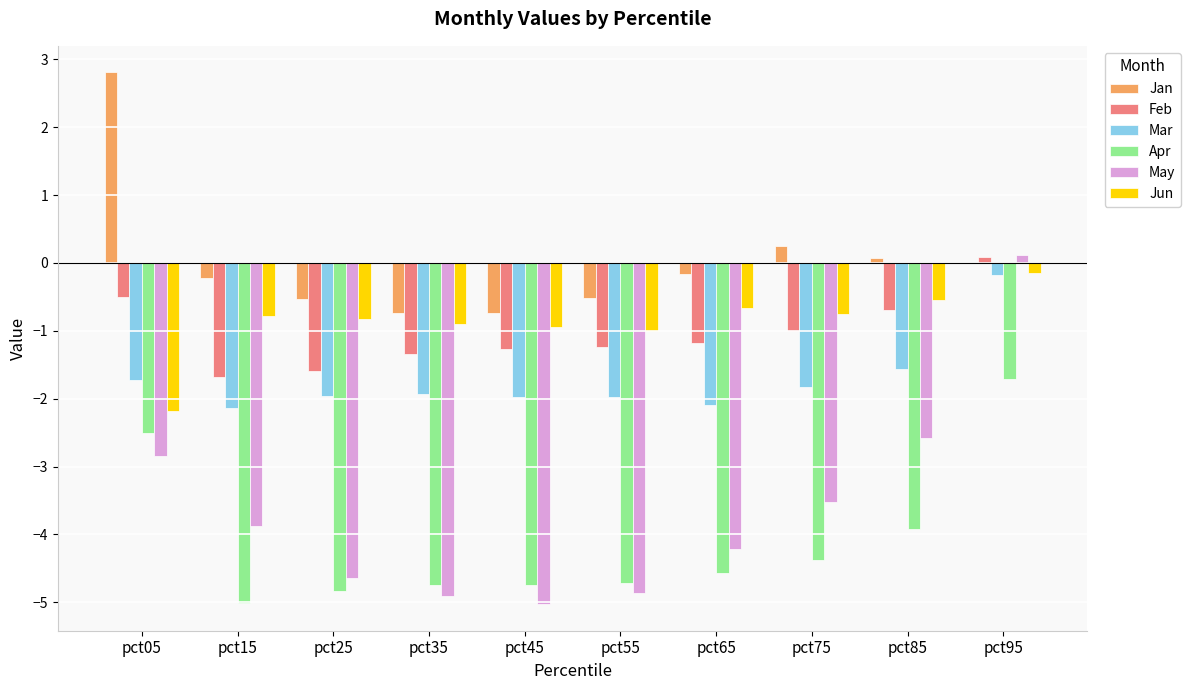

Is the value of Mar at pct25 greater than the value of Apr at pct85?

Yes